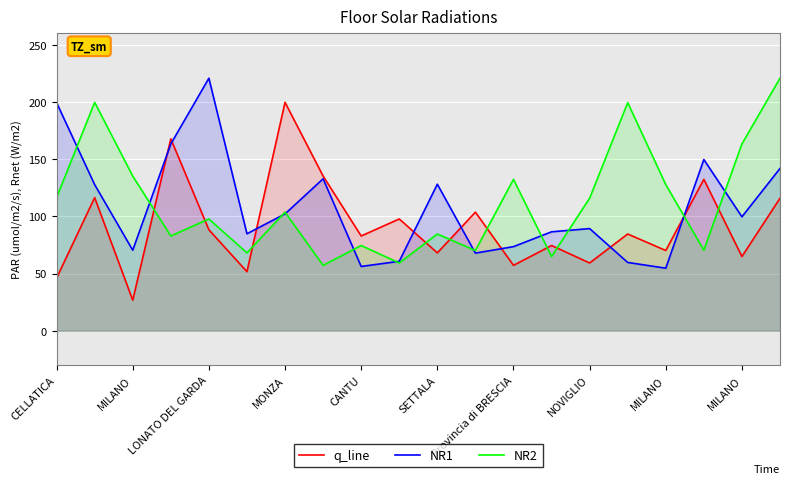

At which label does NR2 reach its peak?

19